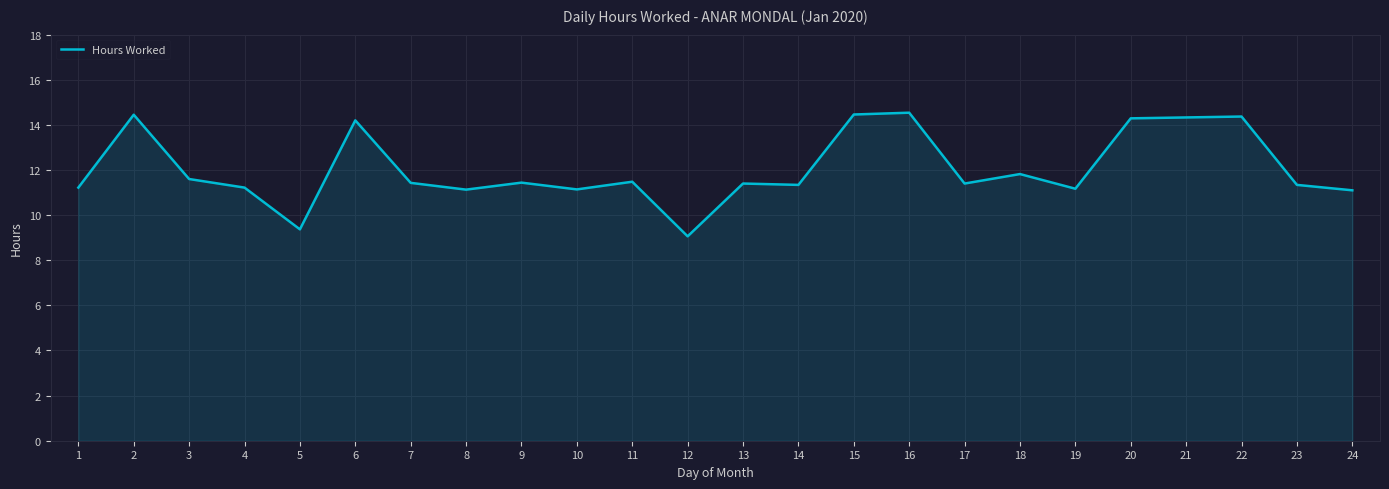

True or false: the data shows 15.2 at 19.

False